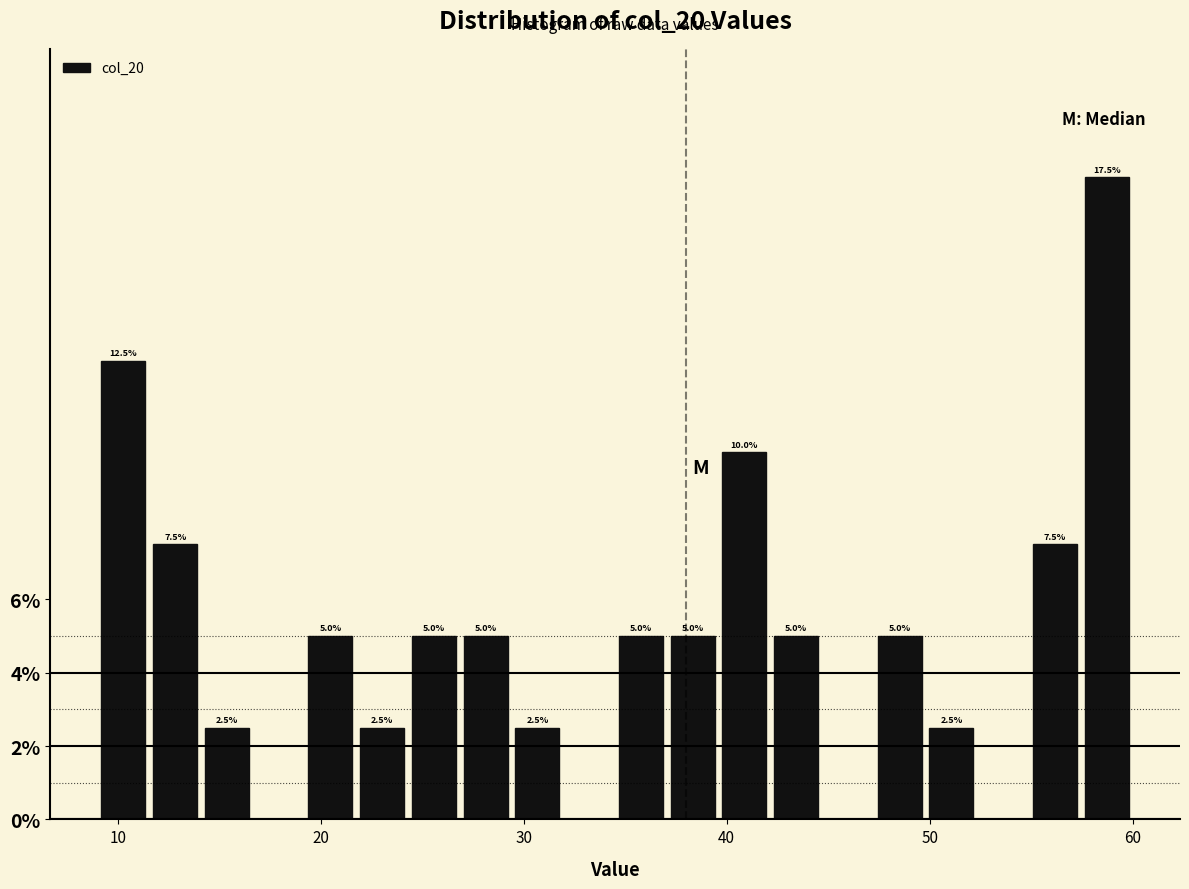

Read against the x-axis, roughly where is the centre of the tallest bar?

59